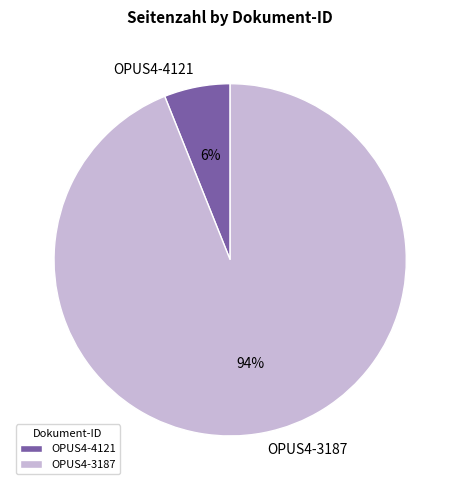

How many segments does this pie chart have?

2